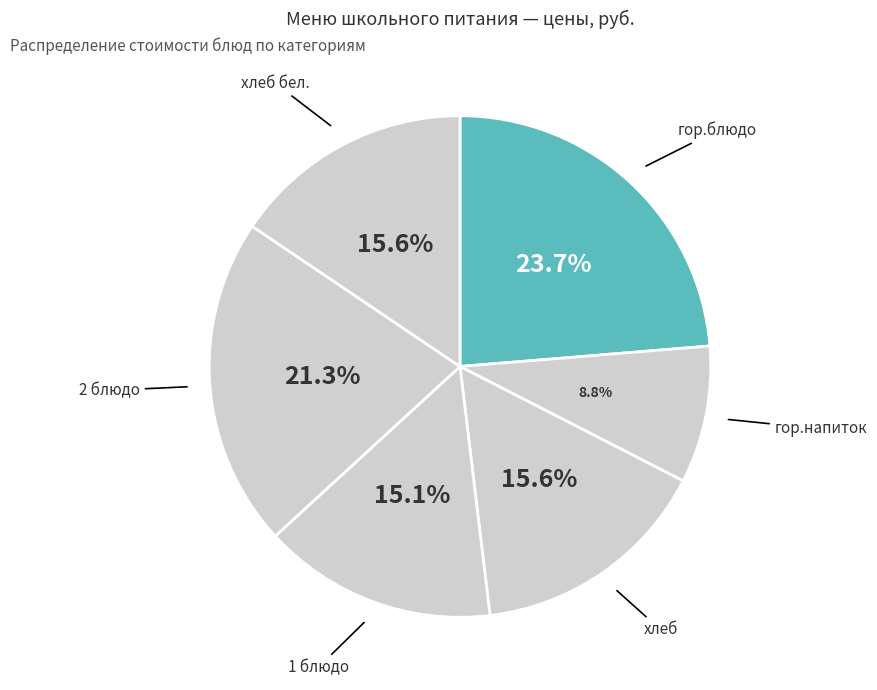

Count the number of slices in the pie.

6